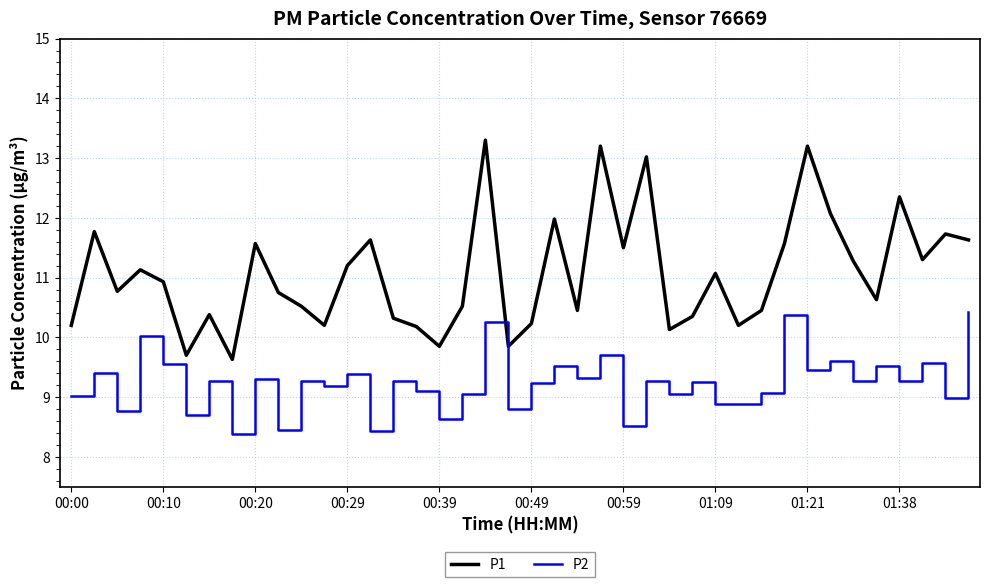

What is the sum of all P2 values?

369.4